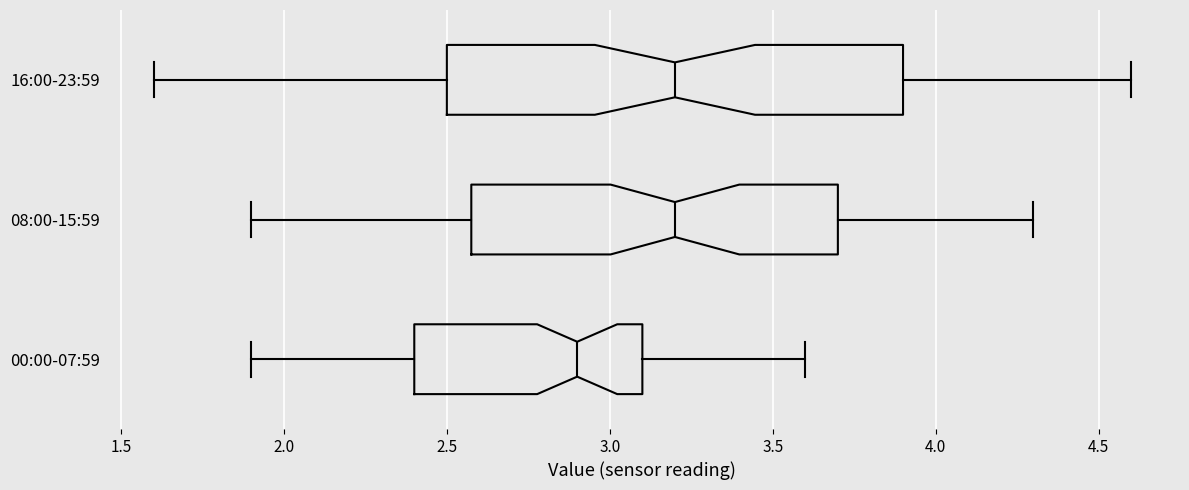

Reading bottom to top, transcribe this box plot: for each box, give where its median line is, the range the box spans, and where its two whiskers end, as read against the x-axis. The values are not printed on the chart, so give them approximately, as read against the axis.

00:00-07:59: median 2.9, box 2.4 to 3.1, whiskers 1.9 to 3.6
08:00-15:59: median 3.2, box 2.6 to 3.7, whiskers 1.9 to 4.3
16:00-23:59: median 3.2, box 2.5 to 3.9, whiskers 1.6 to 4.6